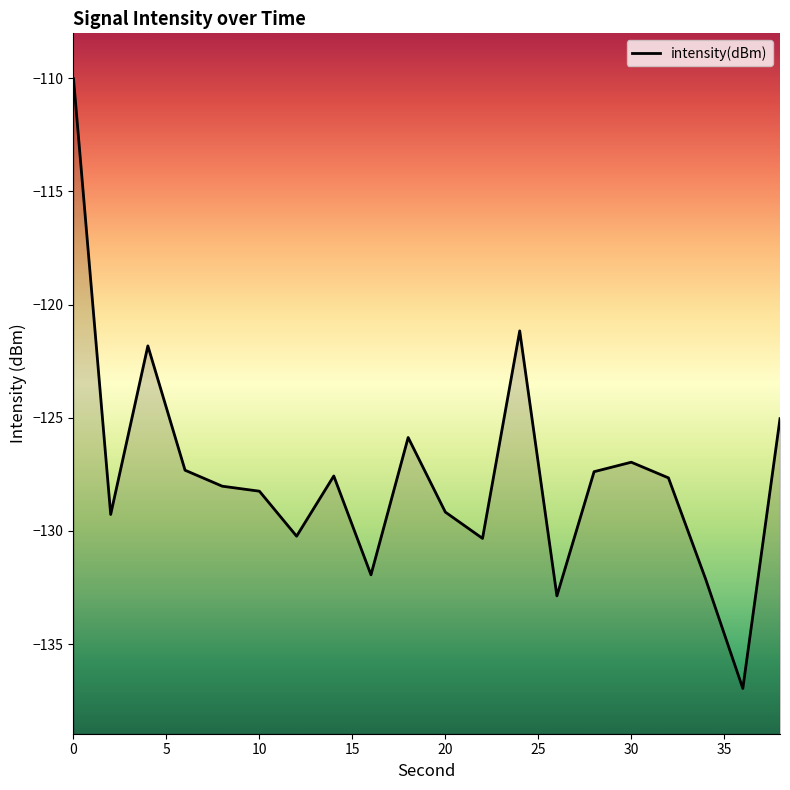

The chart shows a value of -131.9 at 16. True or false?

True